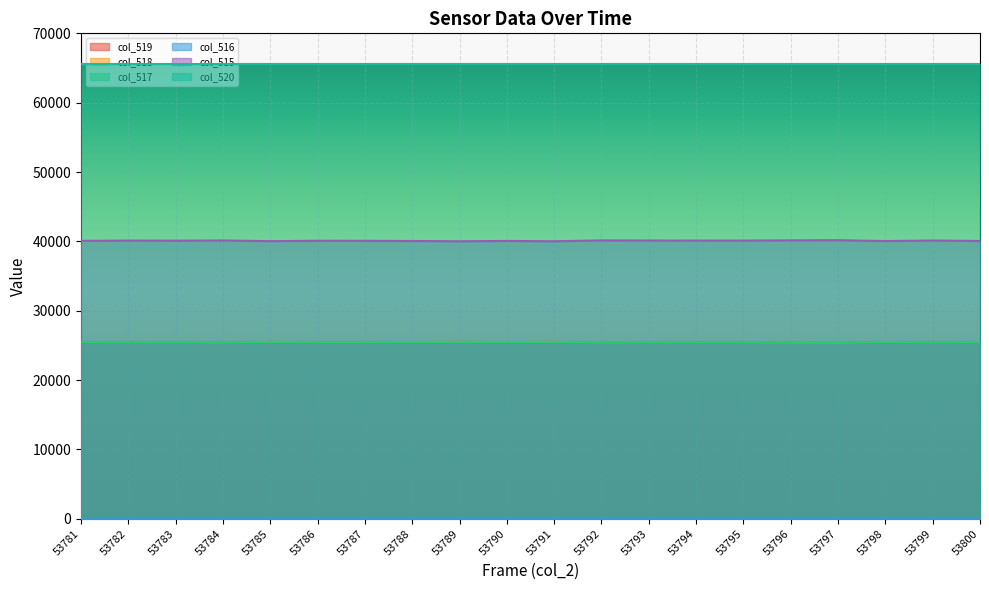

What is the lowest value of the col_515 series?

40021